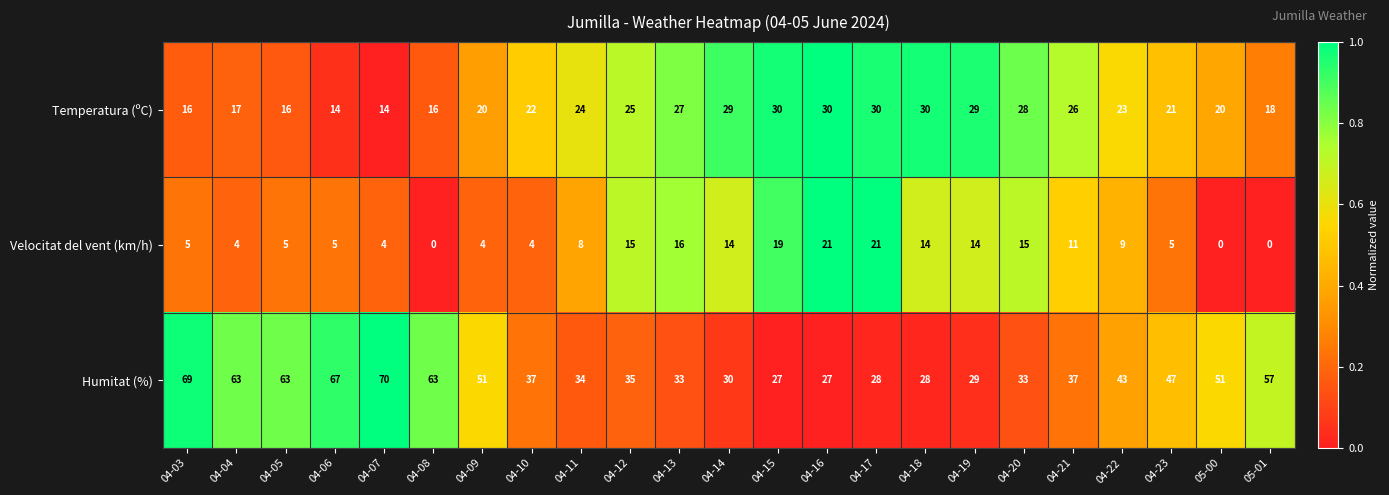

At how many categories does at least one series exceed 0?

23